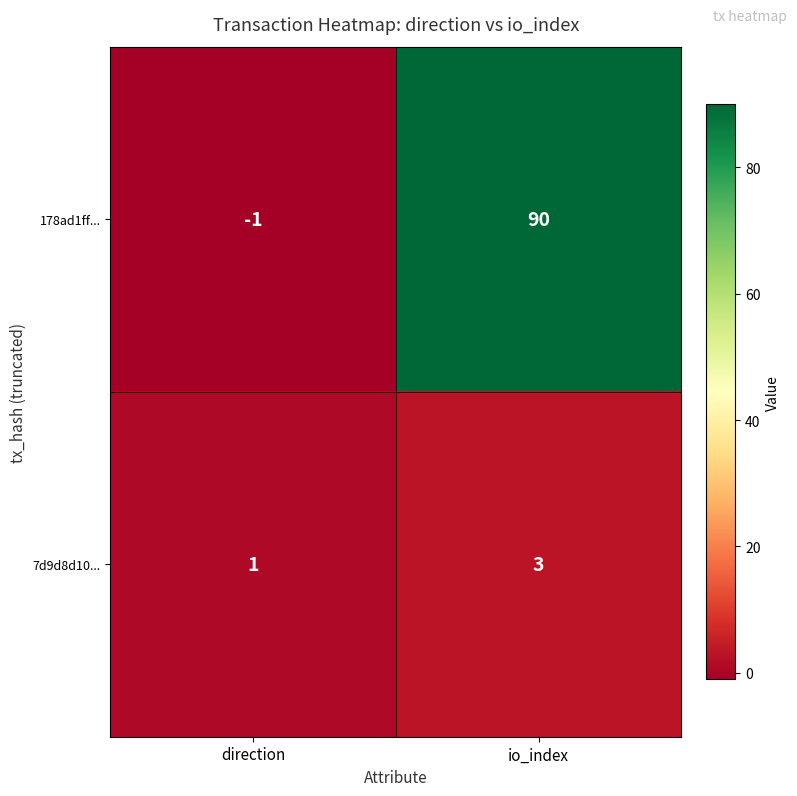

What is the difference between the highest and lowest values at io_index?

87